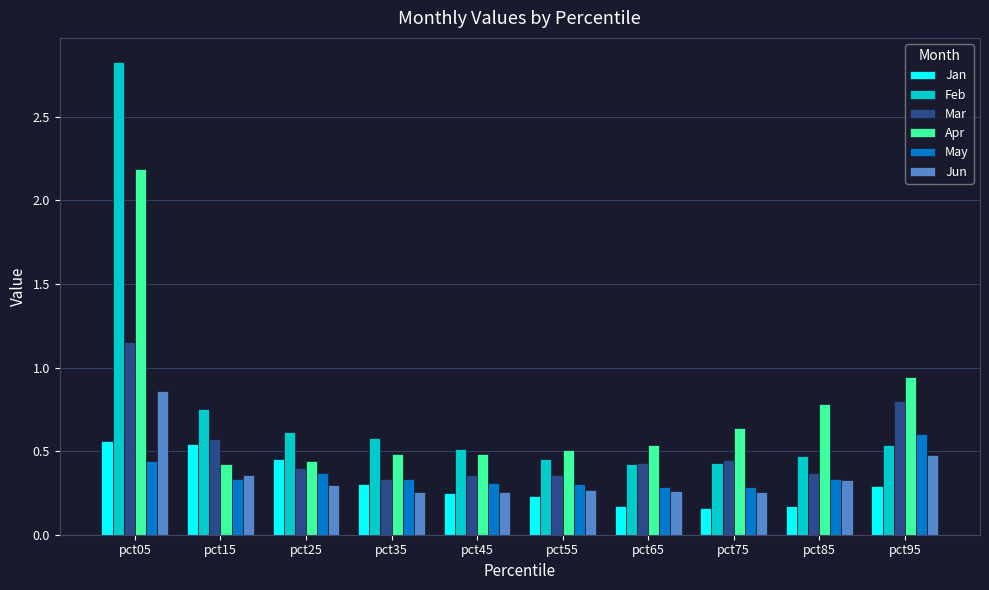

What are all the series names shown in the legend?

Jan, Feb, Mar, Apr, May, Jun